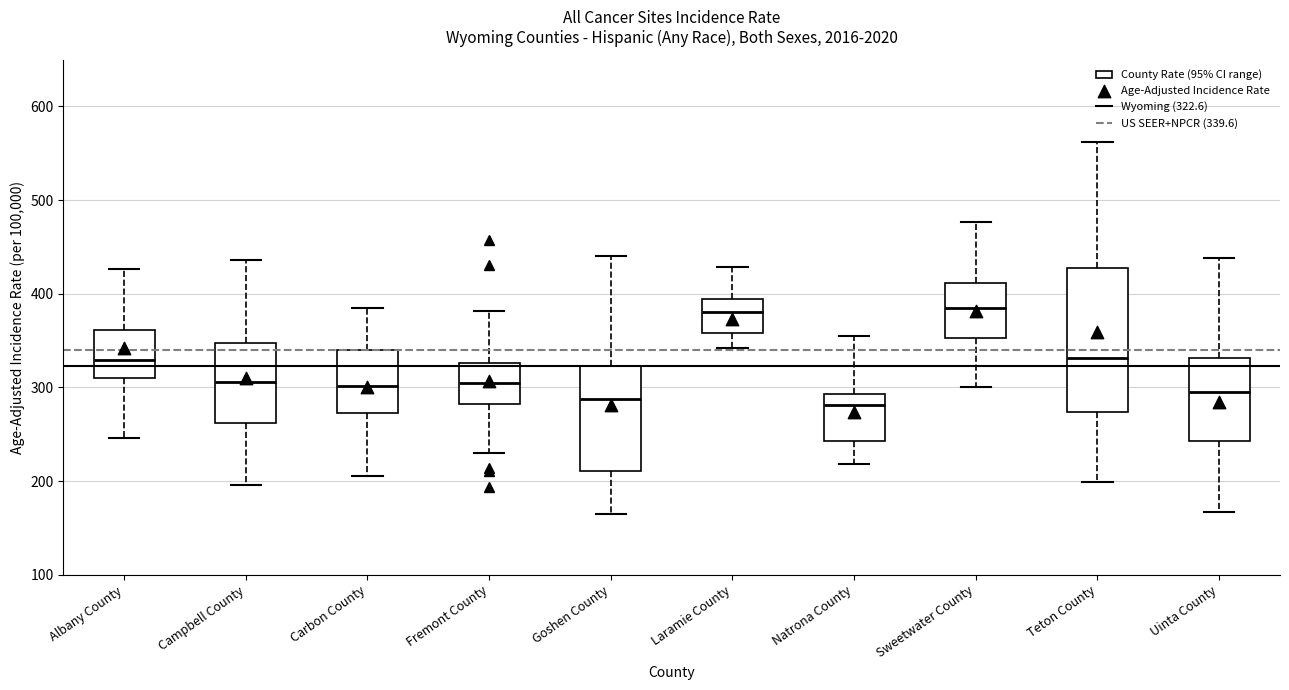

Reading left to right, read every box against the y-axis: the position of its median line, the range the box covers, and the ends of its whiskers. The values are not printed on the chart, so give them approximately, as read against the axis.

Albany County: median 330, box 310 to 360, whiskers 250 to 430
Campbell County: median 310, box 260 to 350, whiskers 200 to 440
Carbon County: median 300, box 270 to 340, whiskers 210 to 380
Fremont County: median 300, box 280 to 330, whiskers 230 to 380
Goshen County: median 290, box 210 to 320, whiskers 160 to 440
Laramie County: median 380, box 360 to 390, whiskers 340 to 430
Natrona County: median 280, box 240 to 290, whiskers 220 to 350
Sweetwater County: median 390, box 350 to 410, whiskers 300 to 480
Teton County: median 330, box 270 to 430, whiskers 200 to 560
Uinta County: median 300, box 240 to 330, whiskers 170 to 440